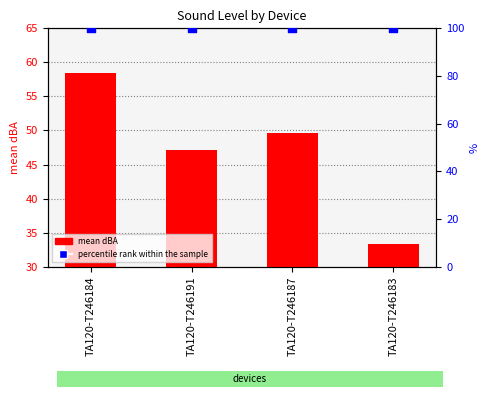

Which series contains the lowest Y value?

mean dBA